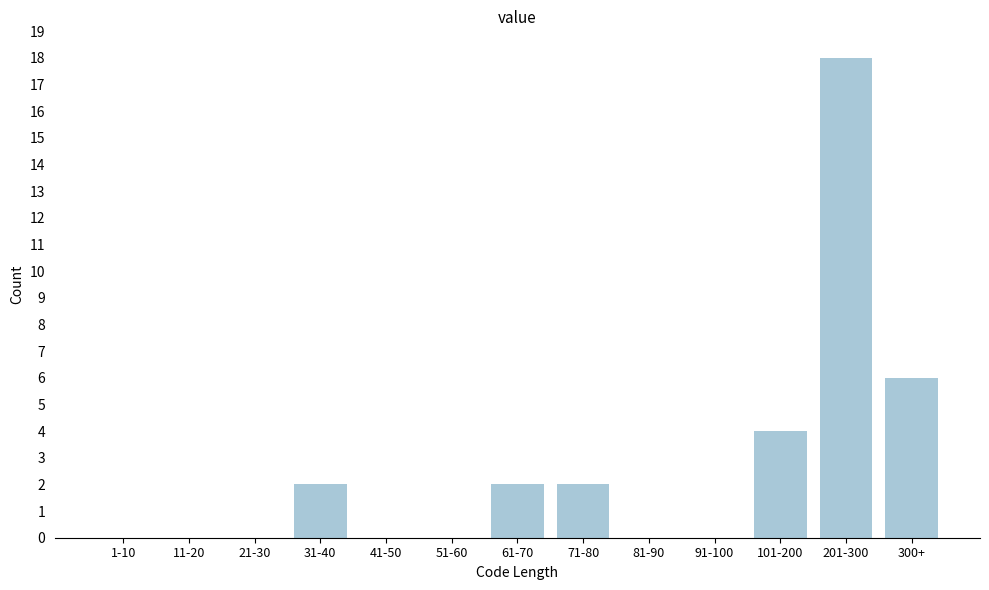

Reading right to left, what are all the values shown in this chart?

300+=6	201-300=18	101-200=4	91-100=0	81-90=0	71-80=2	61-70=2	51-60=0	41-50=0	31-40=2	21-30=0	11-20=0	1-10=0